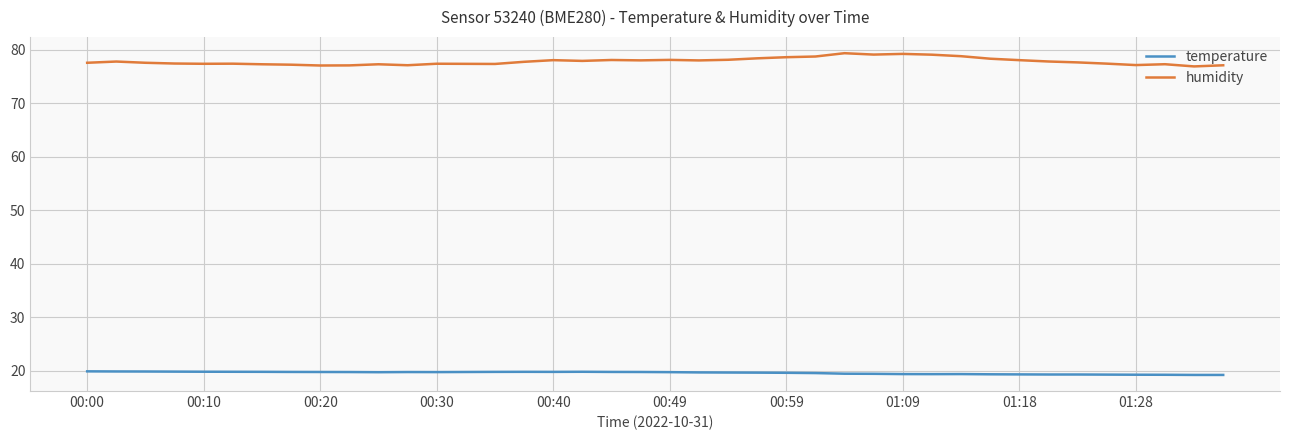

List the series in order of their overall mean, lowest first.

temperature, humidity